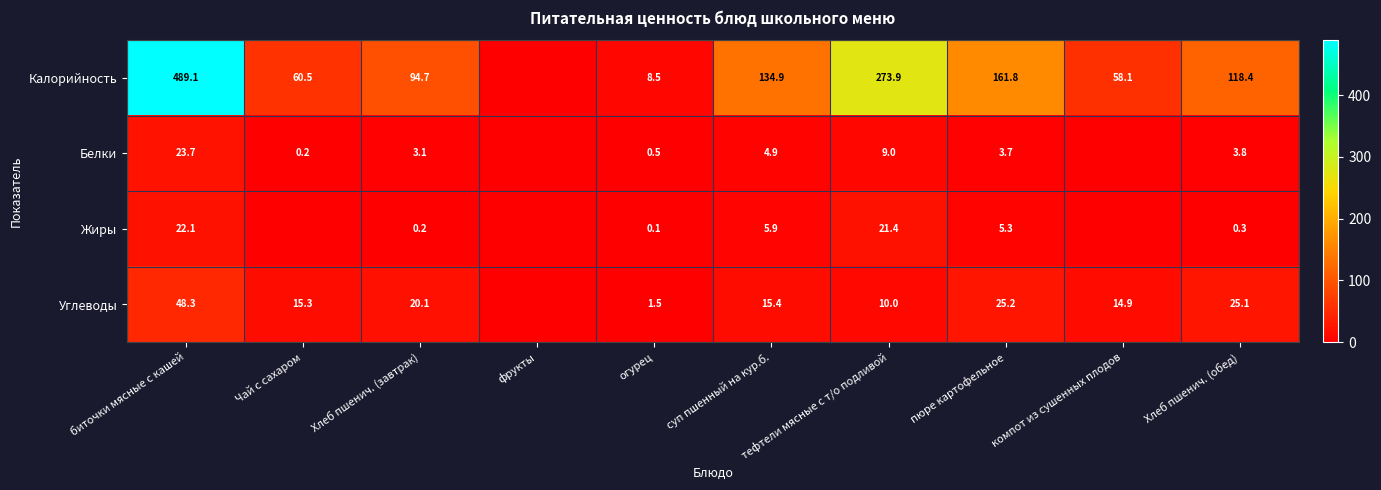

True or false: Калорийность has a value of 60.5 at Чай с сахаром.

True